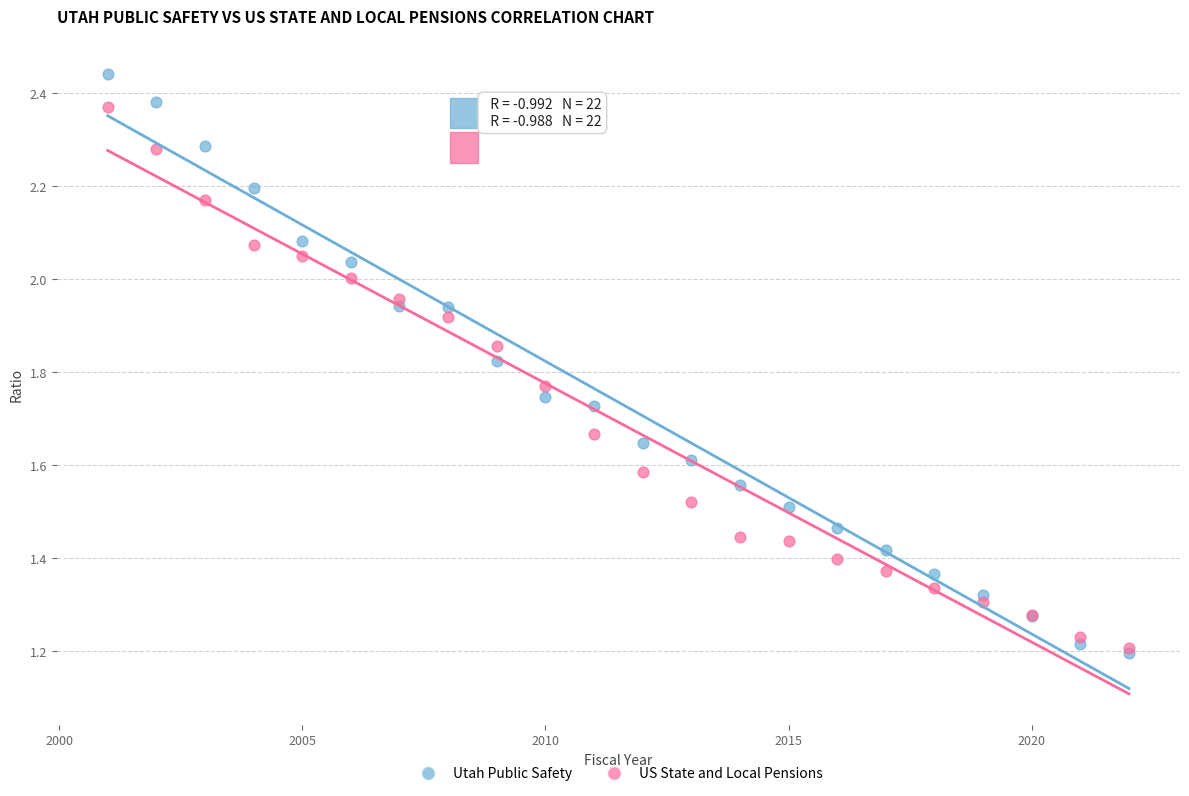

What are all the series names shown in the legend?

Utah Public Safety, US State and Local Pensions